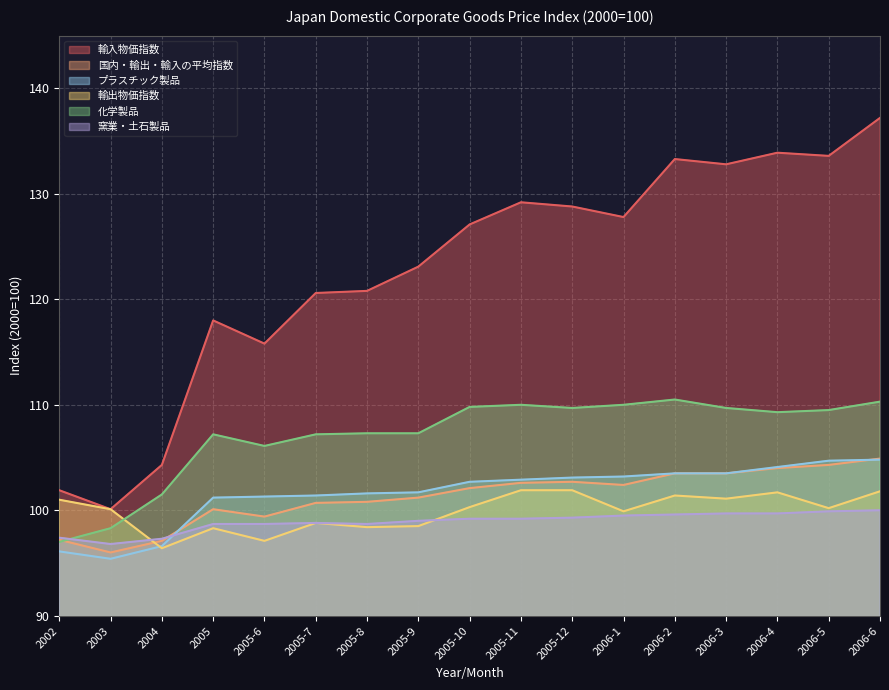

In 輸出物価指数, how many points are higher than both neighbors (excluding endpoints)?

4